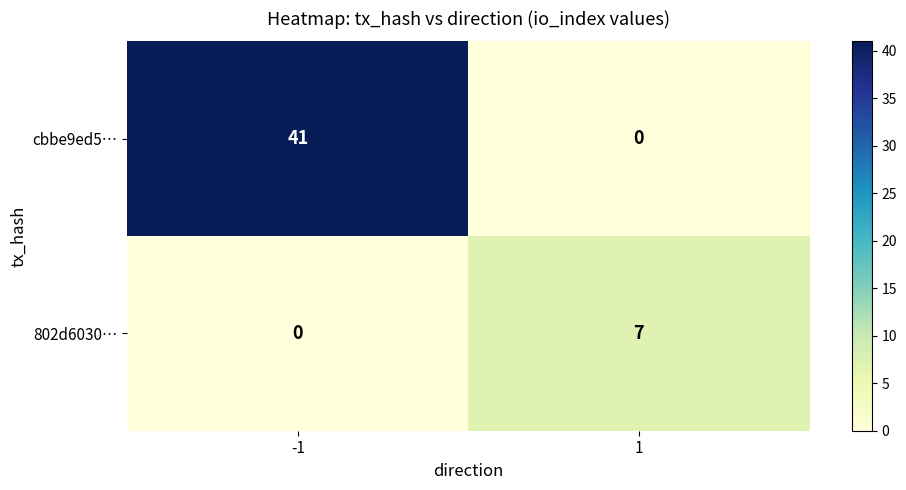

List the series in order of their peak value, highest first.

cbbe9ed5…, 802d6030…